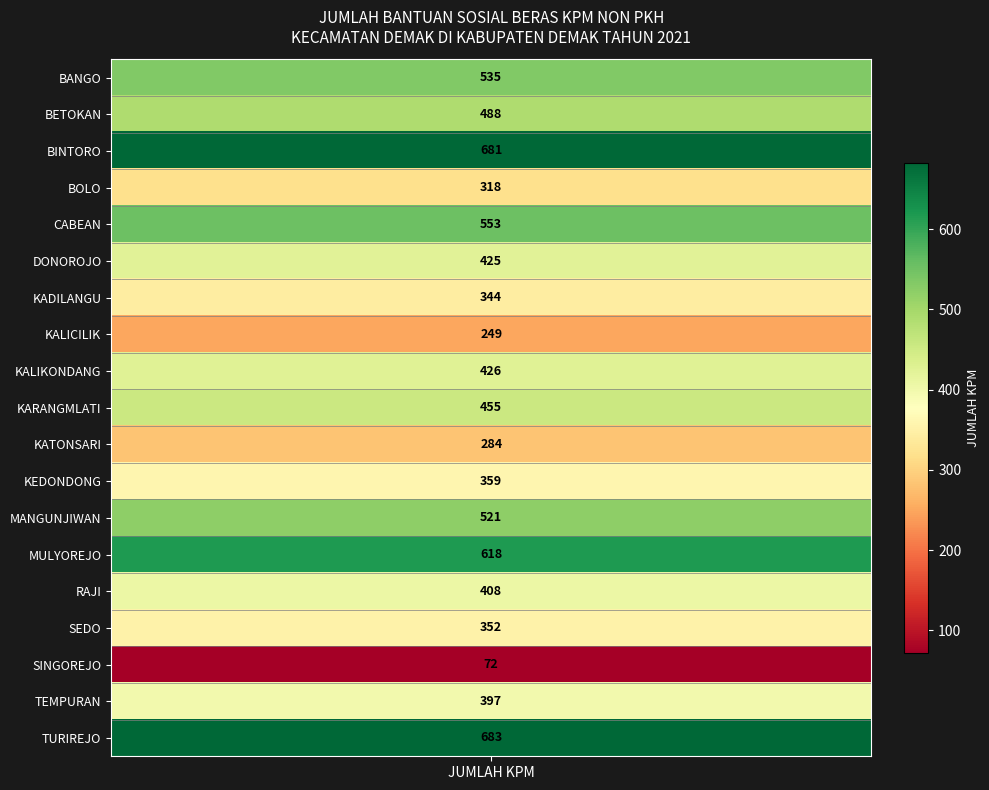

Rank the categories by value from highest to lowest.

TURIREJO, BINTORO, MULYOREJO, CABEAN, BANGO, MANGUNJIWAN, BETOKAN, KARANGMLATI, KALIKONDANG, DONOROJO, RAJI, TEMPURAN, KEDONDONG, SEDO, KADILANGU, BOLO, KATONSARI, KALICILIK, SINGOREJO